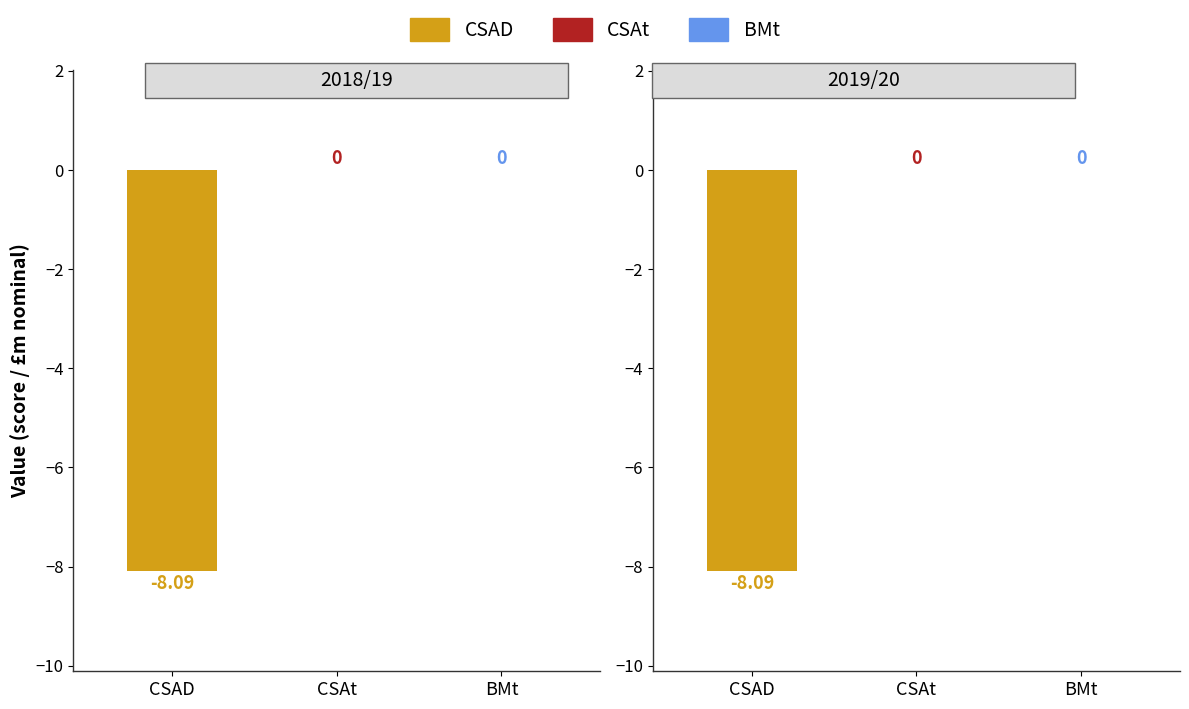

Does the chart contain any negative values?

Yes